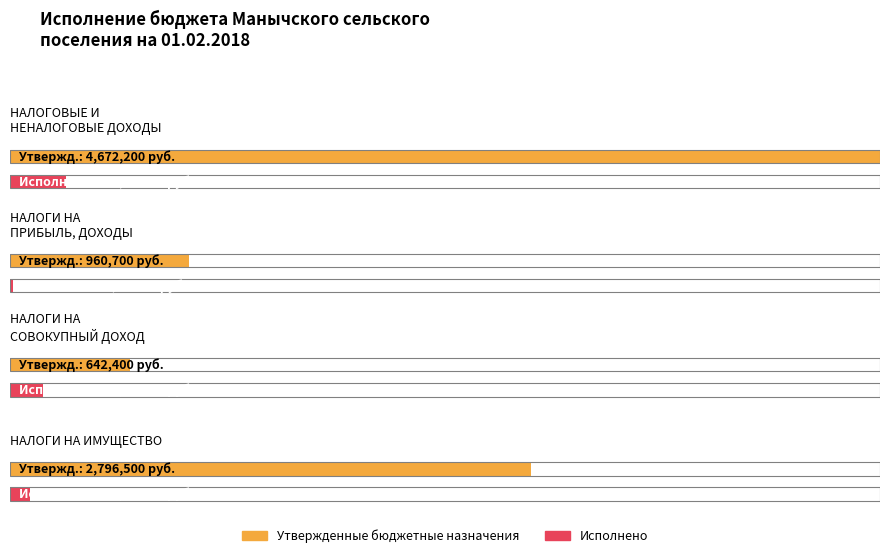

List the series in order of their peak value, lowest first.

Исполнено, Утвержденные бюджетные назначения